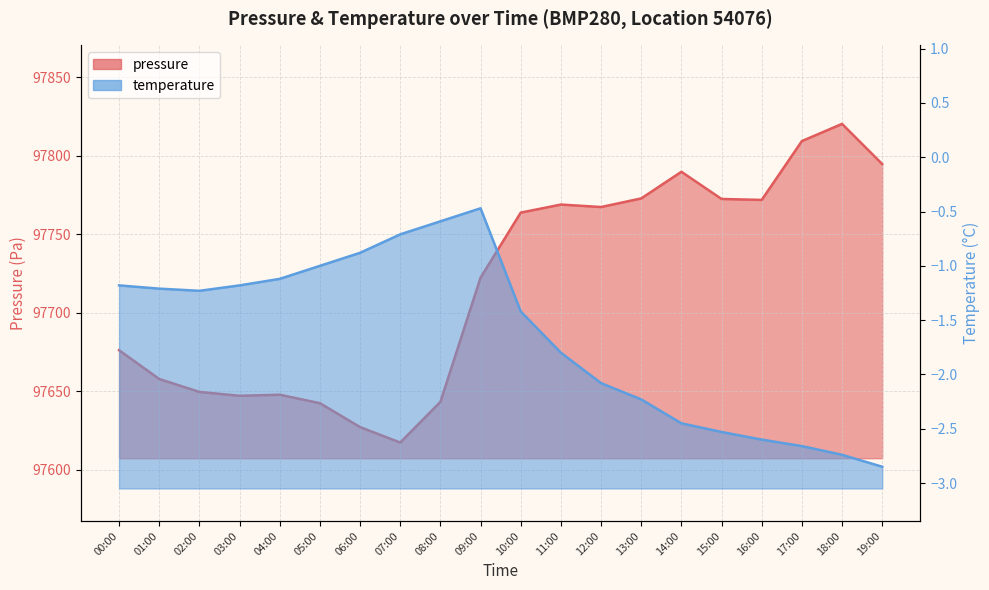

True or false: pressure and temperature cross at least once.

False